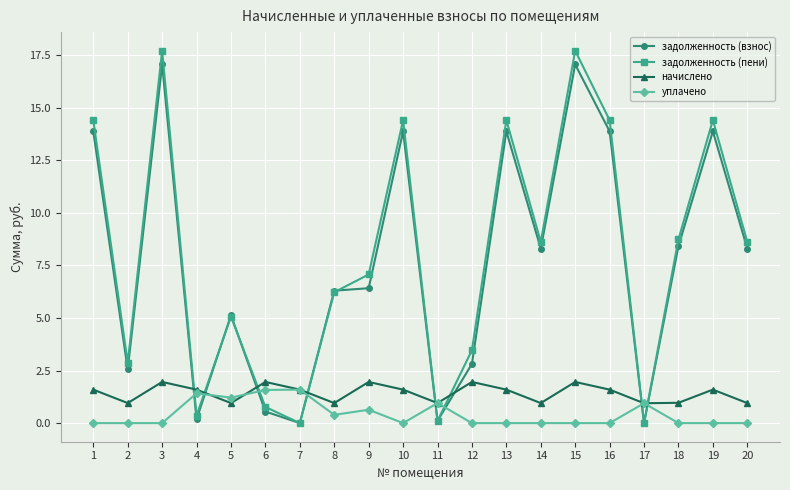

What is the value of the уплачено point at the 9th from the left?

0.6